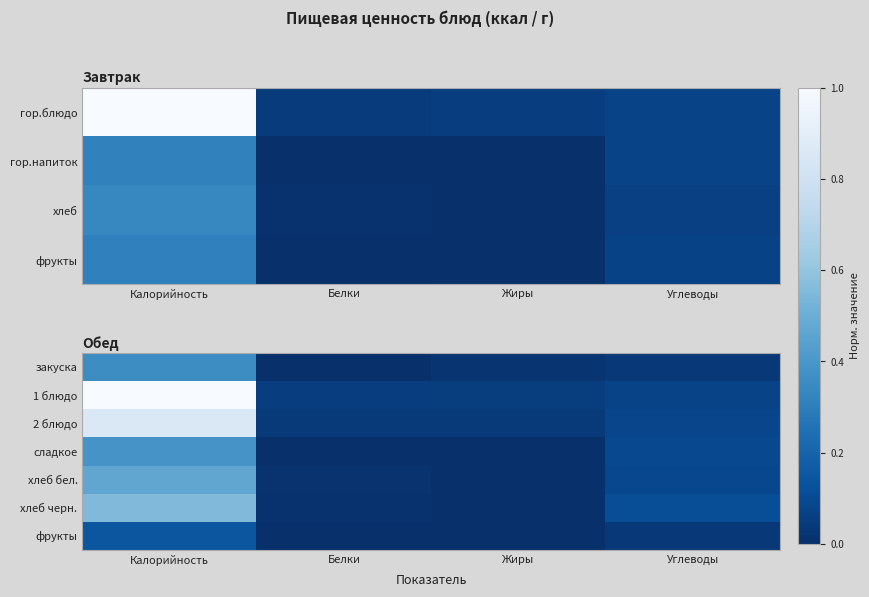

Rank the series by their maximum value, from lowest to highest.

фрукты, закуска, сладкое, хлеб бел., хлеб черн., 2 блюдо, 1 блюдо